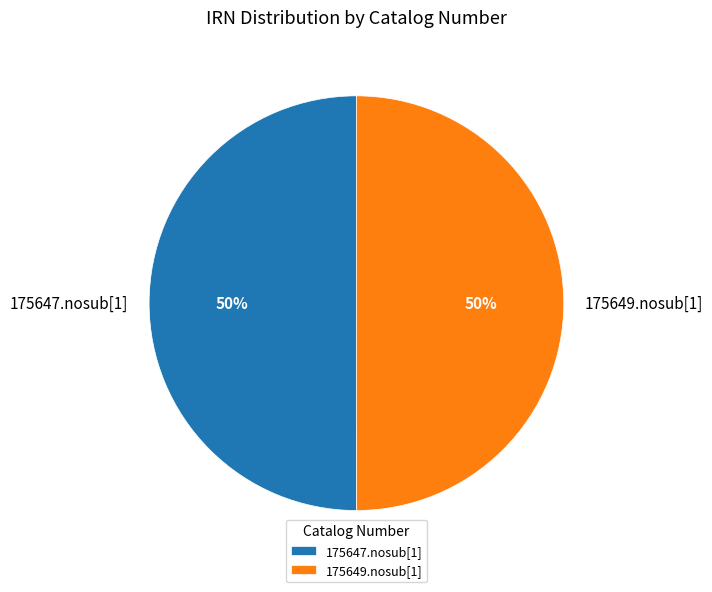

To the nearest percent, what percentage of the pie is 175647.nosub[1]?

50%